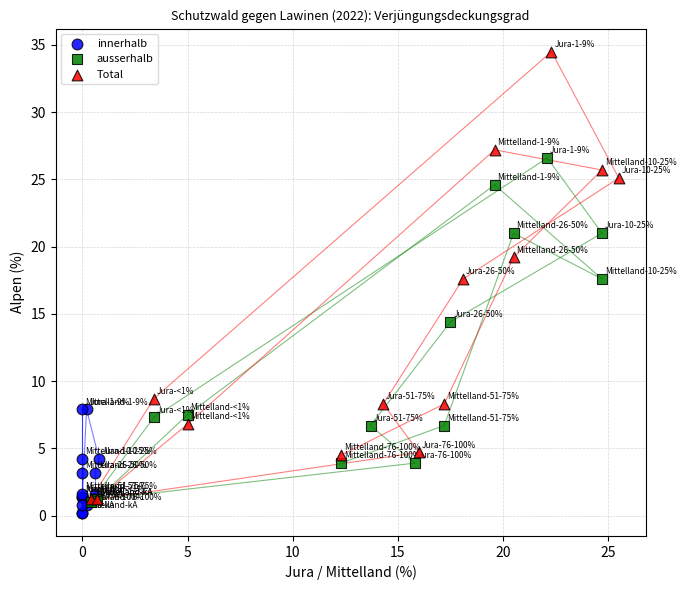

Which series has the widest spread of Y values?

Total